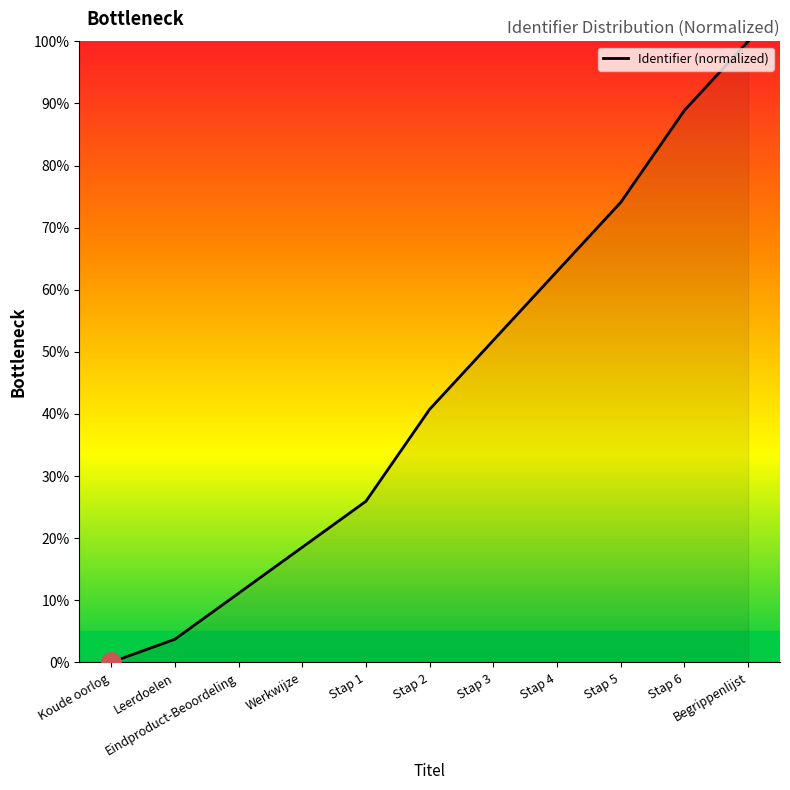

Reading left to right, list all the values displayed in this chart.

Koude oorlog=0.0	Leerdoelen=3.7	Eindproduct-Beoordeling=11.1	Werkwijze=18.5	Stap 1=25.9	Stap 2=40.7	Stap 3=51.9	Stap 4=63.0	Stap 5=74.1	Stap 6=88.9	Begrippenlijst=100.0